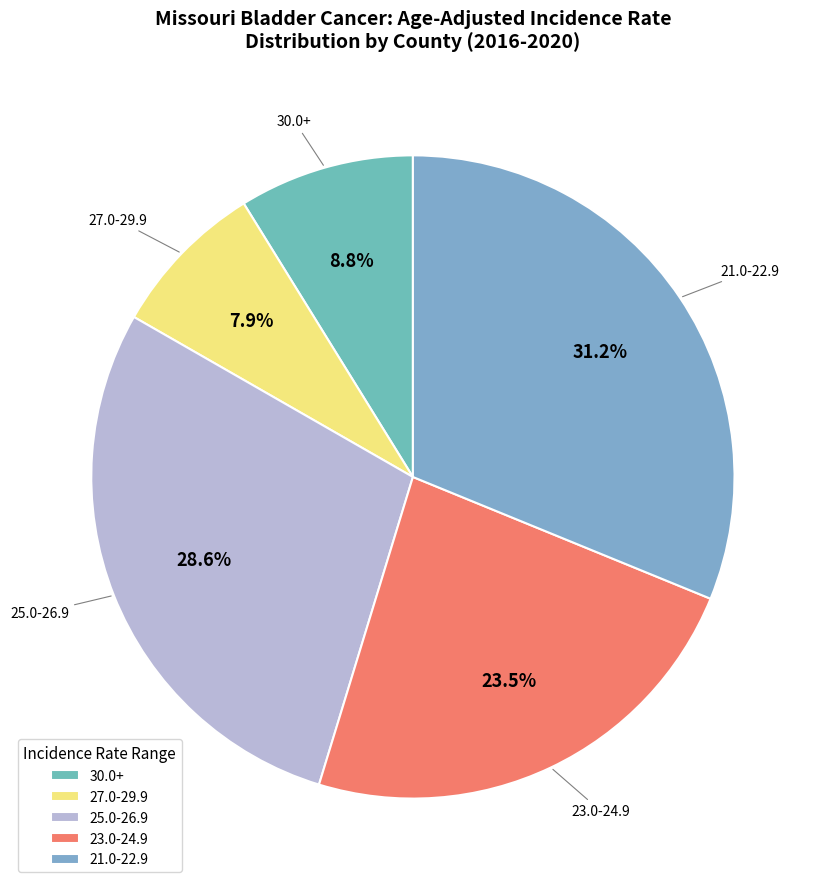

Which has a higher value, 25.0-26.9 or 27.0-29.9?

25.0-26.9